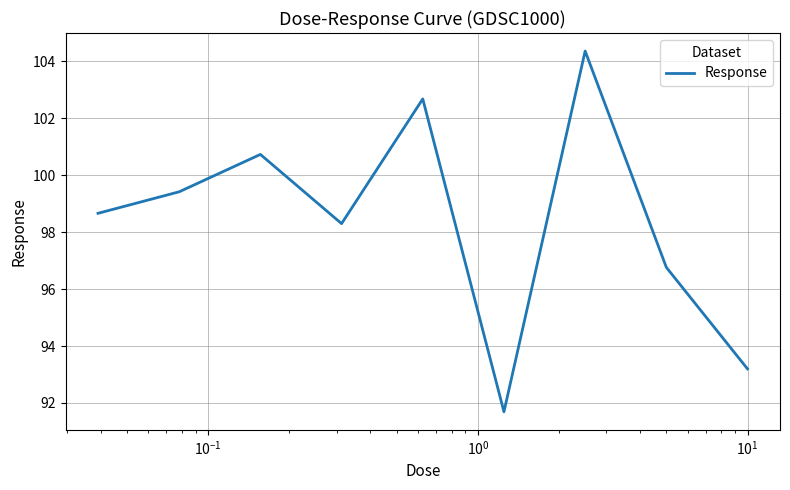

How many interior local valleys (lower than both neighbors) does the data have?

2